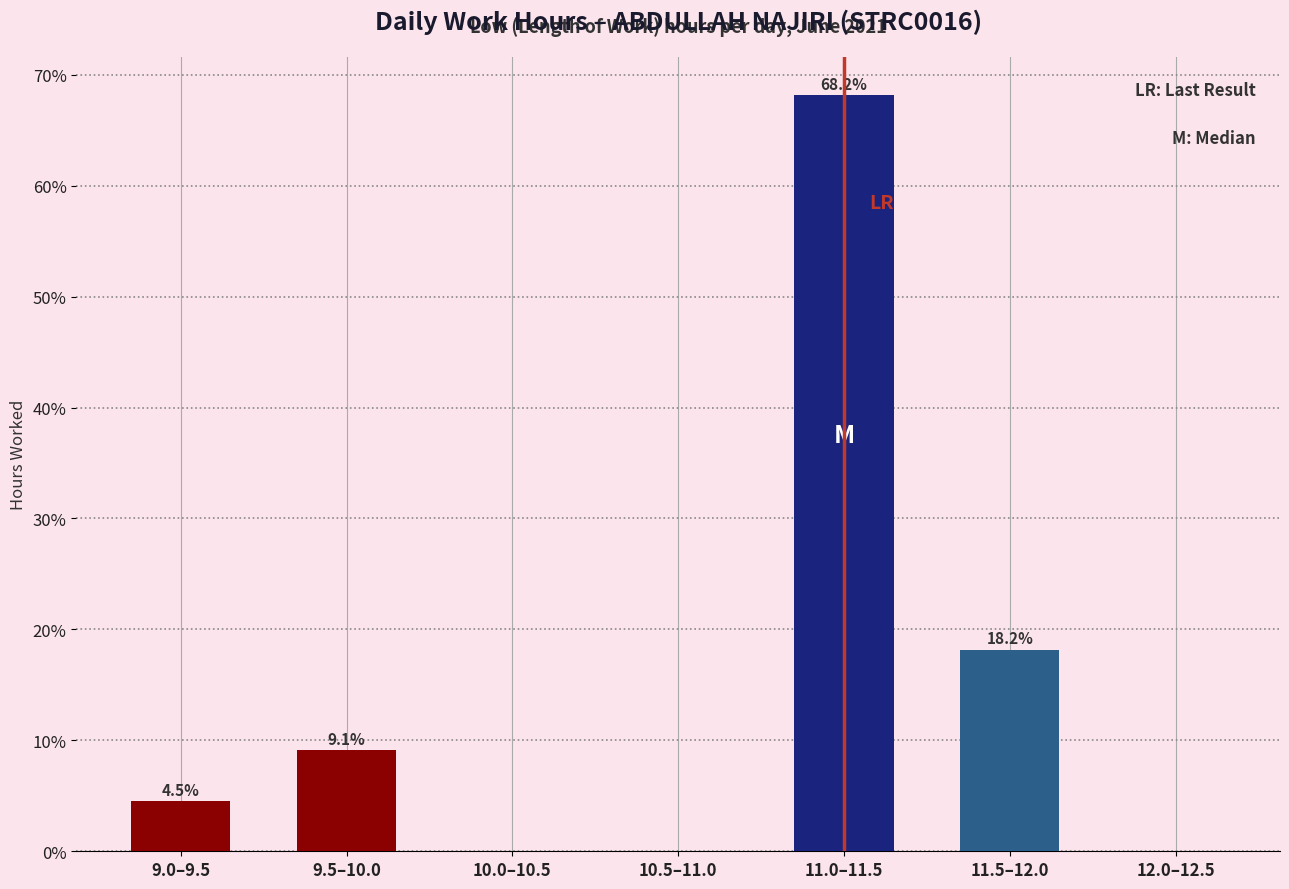

What is the maximum value shown in the chart?

68.2